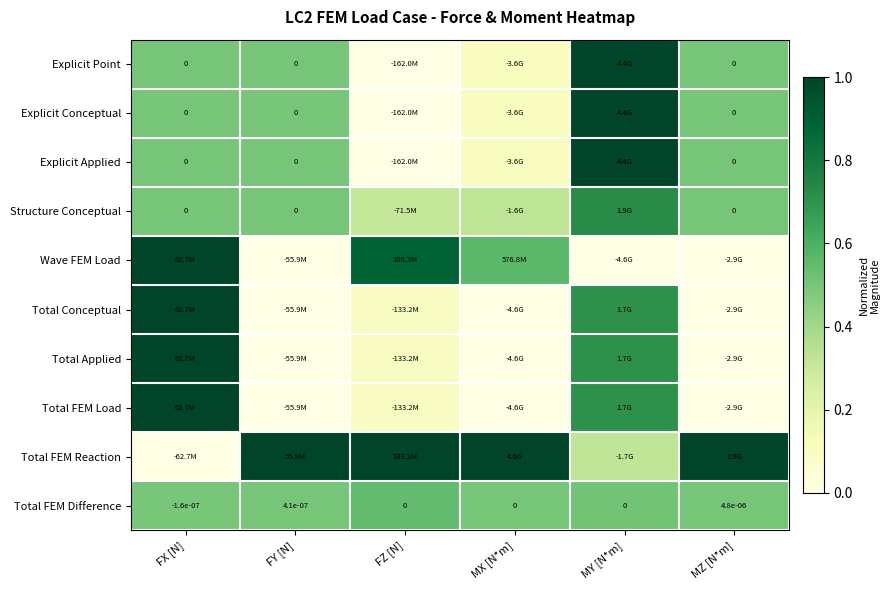

What is the maximum value shown in the chart?

1.0